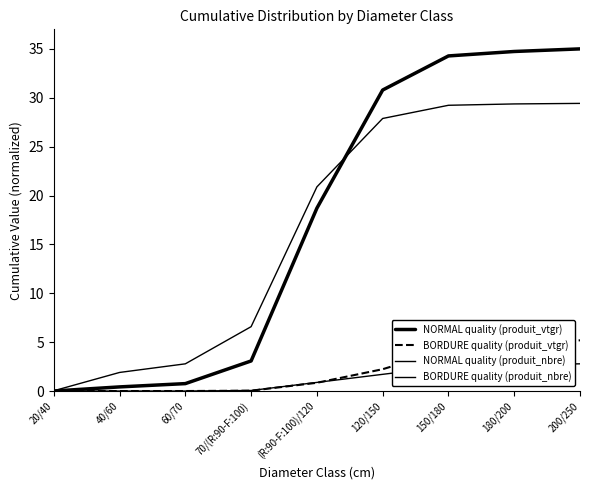

Which series has the largest total across all categories?

NORMAL quality (produit_vtgr)